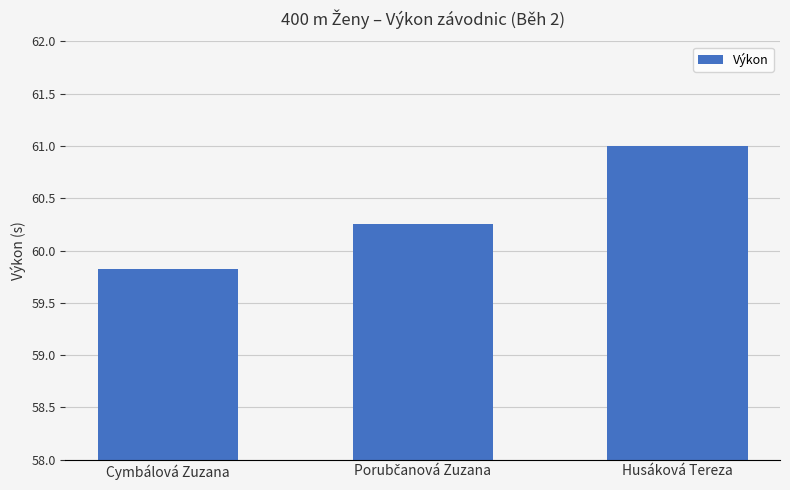

Is it true that the value at Husáková Tereza is 105.0?

False